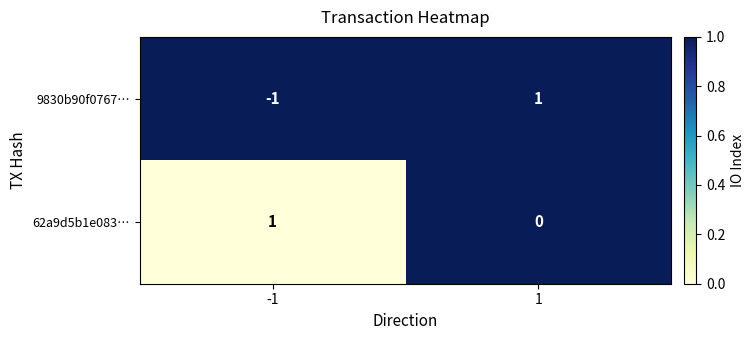

Which label corresponds to the smallest value in the chart?

-1